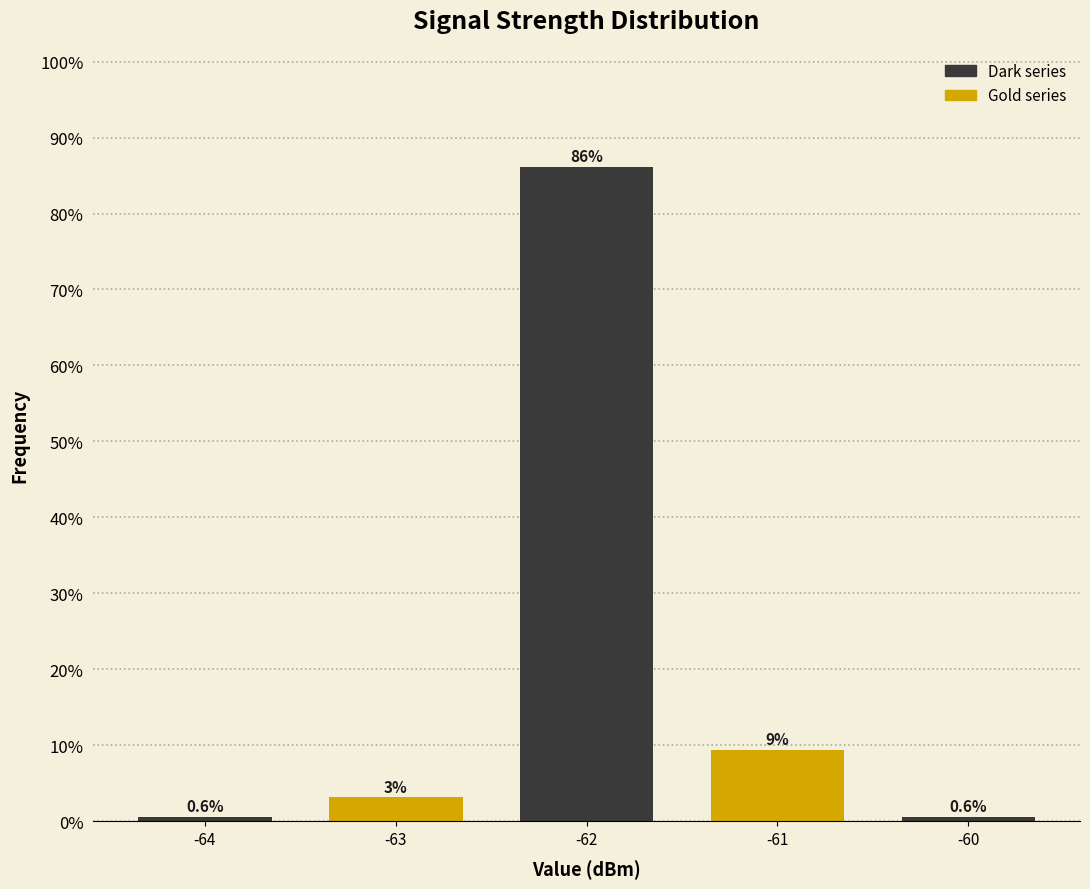

What is the maximum value shown in the chart?

86.2